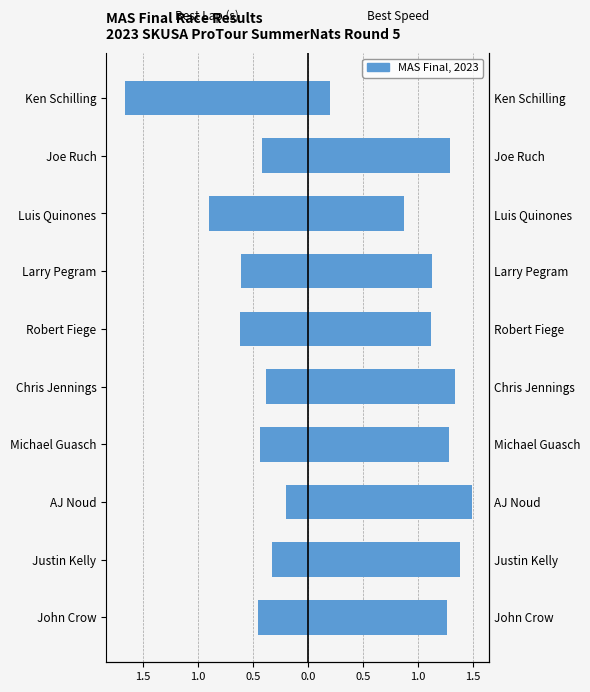

What is the spread (max minus min) of values at Michael Guasch?

1.7